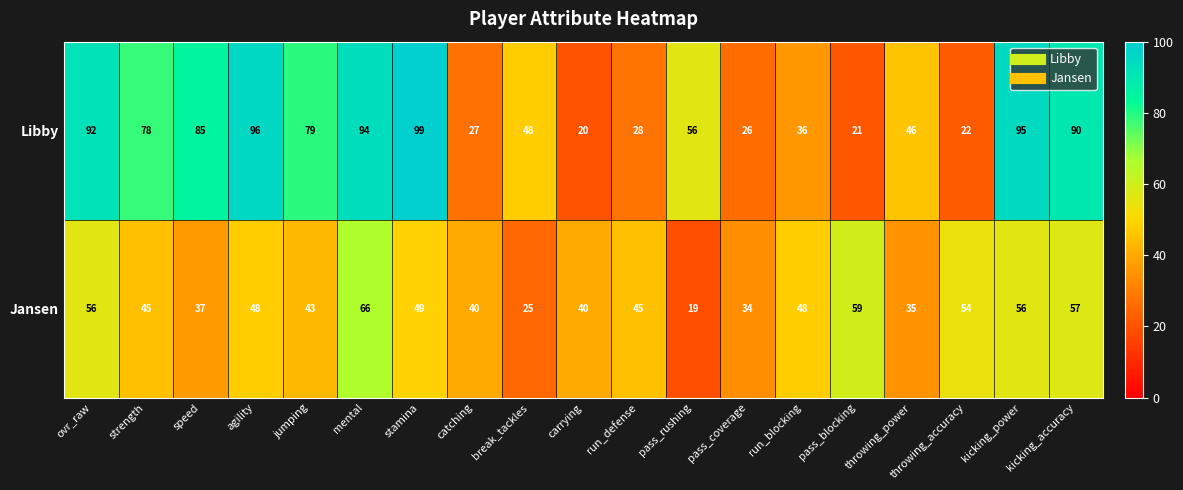

List the series in order of their peak value, lowest first.

Jansen, Libby